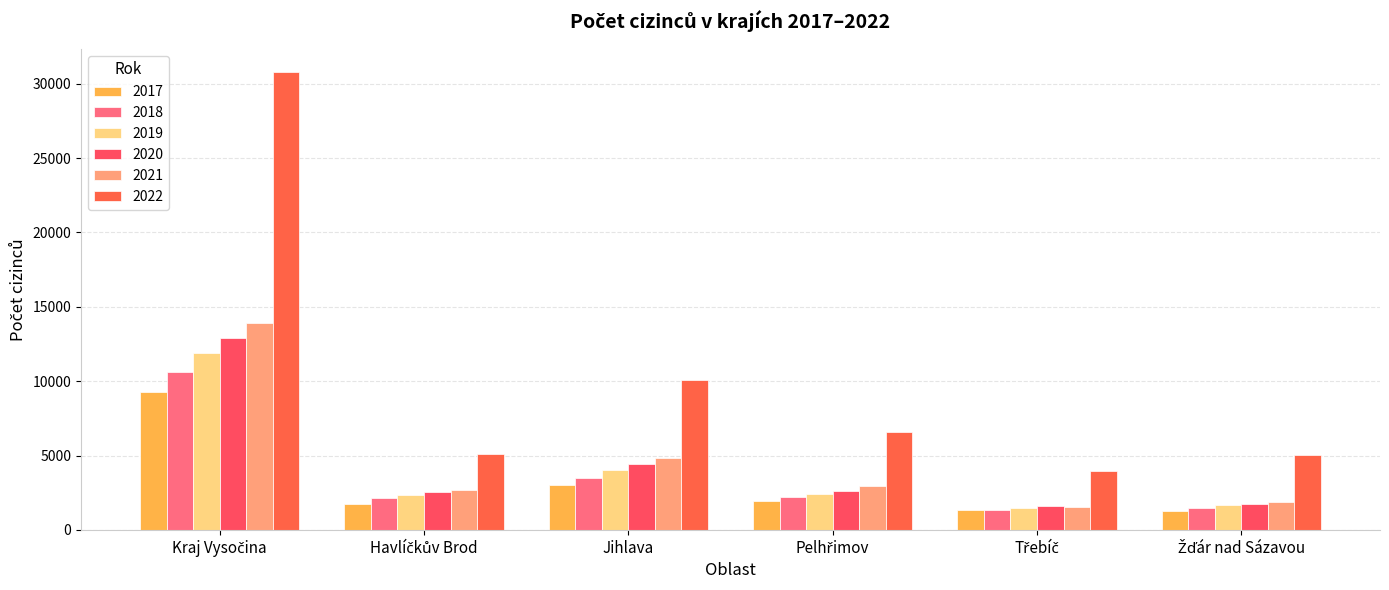

Where does the 2017 series first go above 1934?

Kraj Vysočina